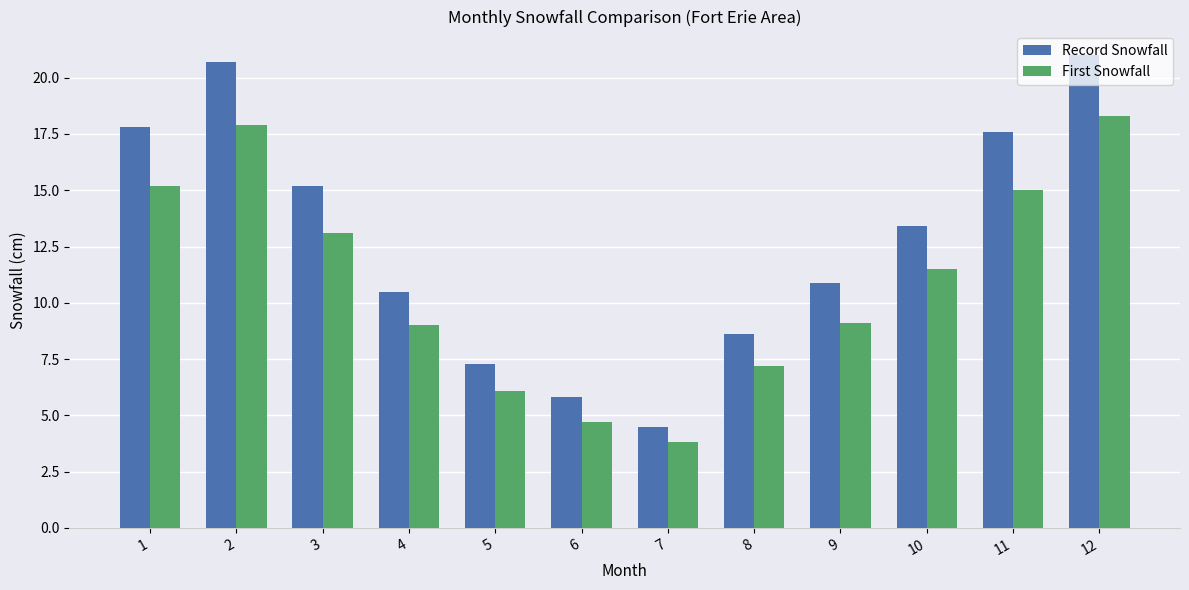

Reading left to right, list all the values displayed in this chart.

Record Snowfall: 1=17.8	2=20.7	3=15.2	4=10.5	5=7.3	6=5.8	7=4.5	8=8.6	9=10.9	10=13.4	11=17.6	12=21.0
First Snowfall: 1=15.2	2=17.9	3=13.1	4=9.0	5=6.1	6=4.7	7=3.8	8=7.2	9=9.1	10=11.5	11=15.0	12=18.3